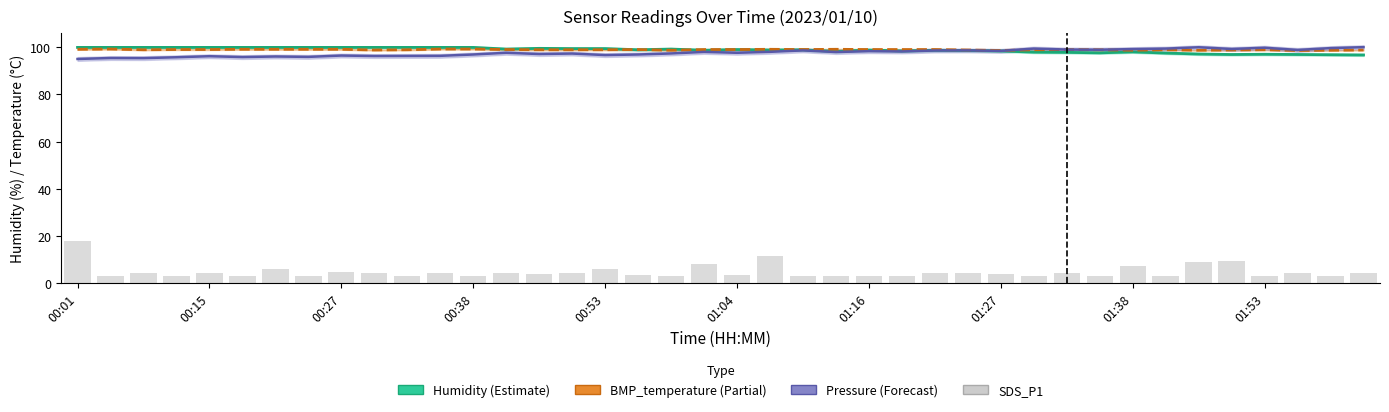

The Humidity series shows 168.2 at 00:01. True or false?

False